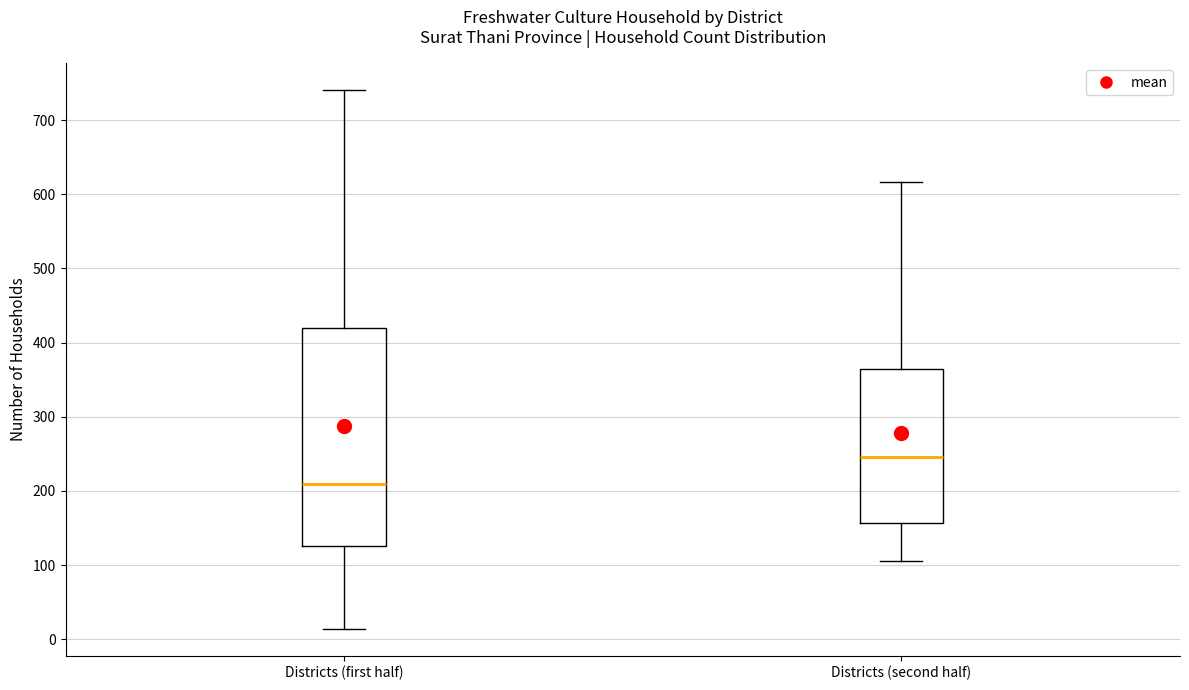

Where is the lower edge of the box for Districts (second half) on the y-axis? The values are not printed on the chart, so give them approximately, as read against the axis.

160